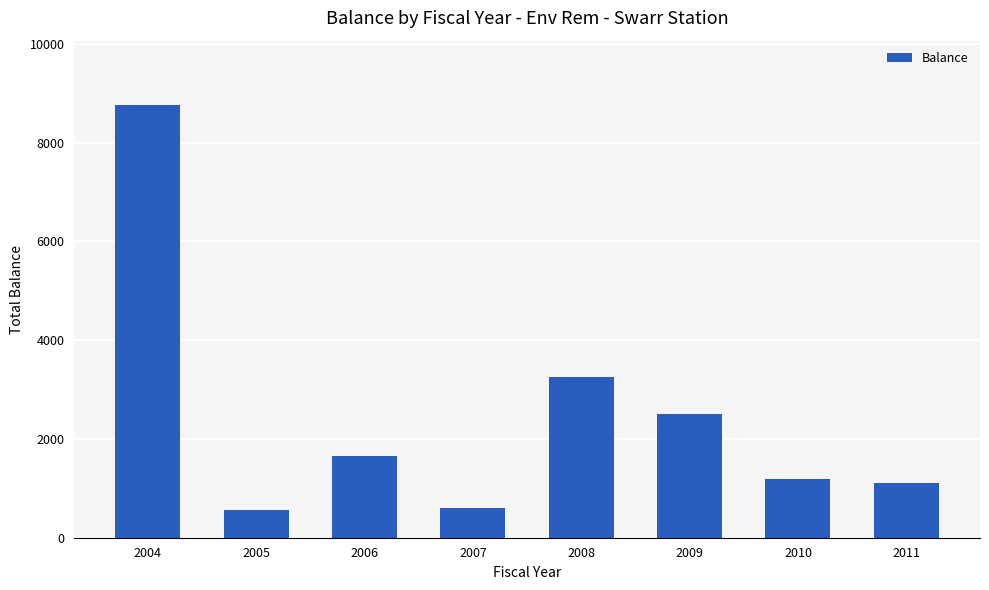

Approximately how many times larger is the value at 2004 compared to 2009?

3.5